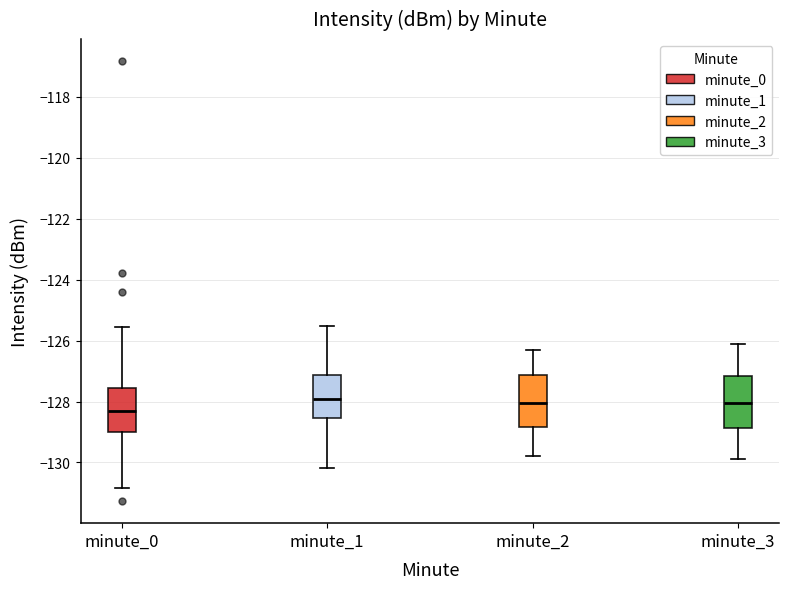

Where does the lower whisker of the box for minute_1 end on the y-axis? The values are not printed on the chart, so give them approximately, as read against the axis.

-130.2